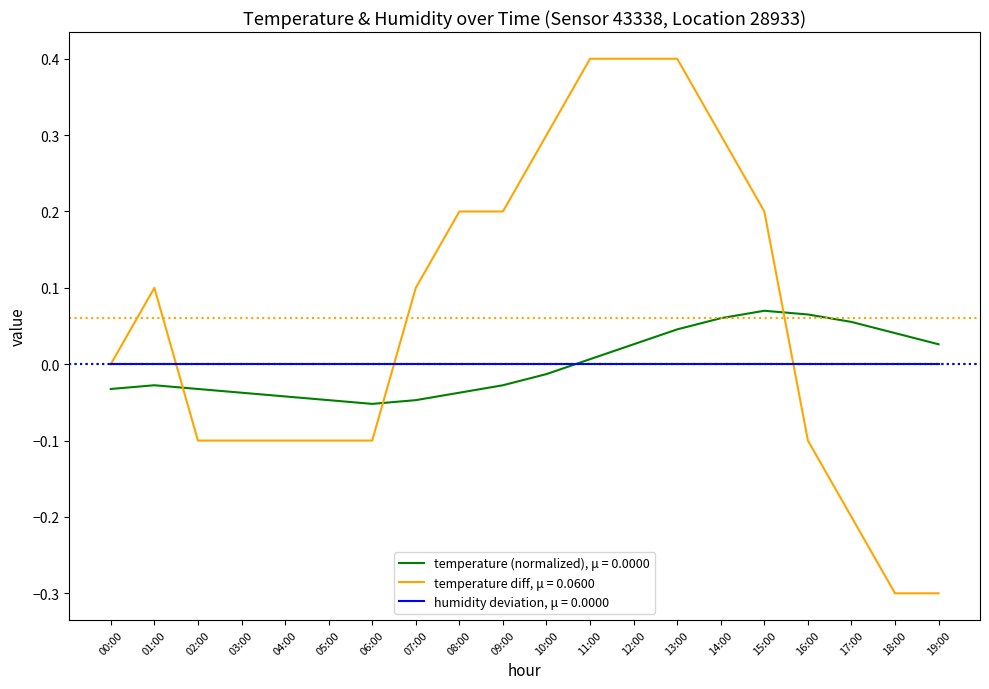

Between 06:00 and 14:00, which series saw the biggest shift?

temperature diff, μ = 0.0600